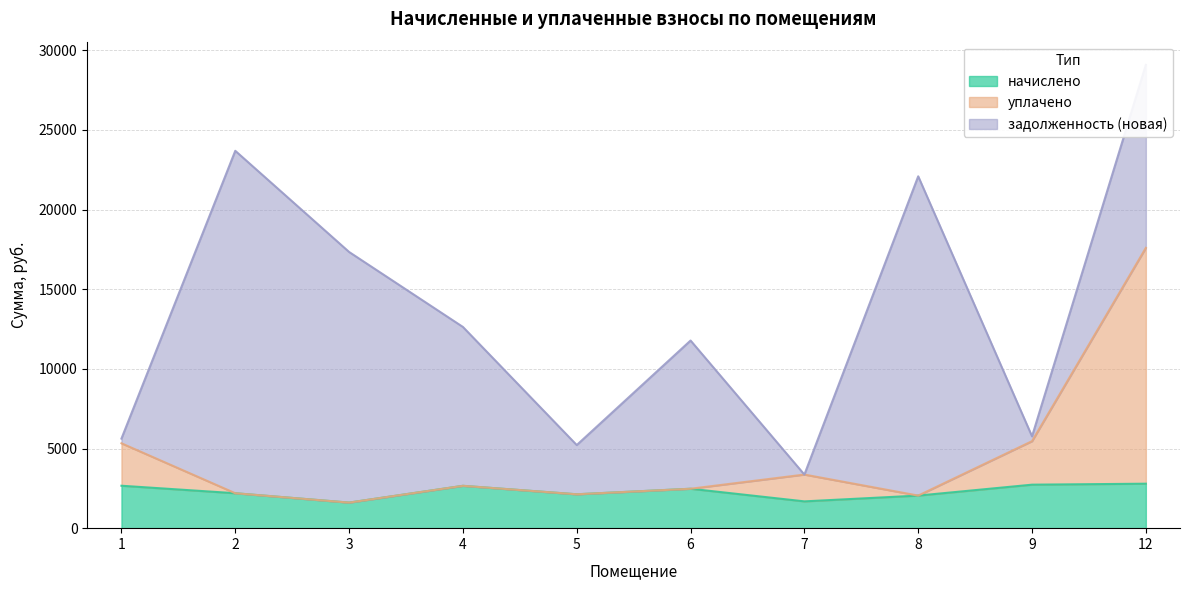

How many values in the начислено series exceed 2474?

5